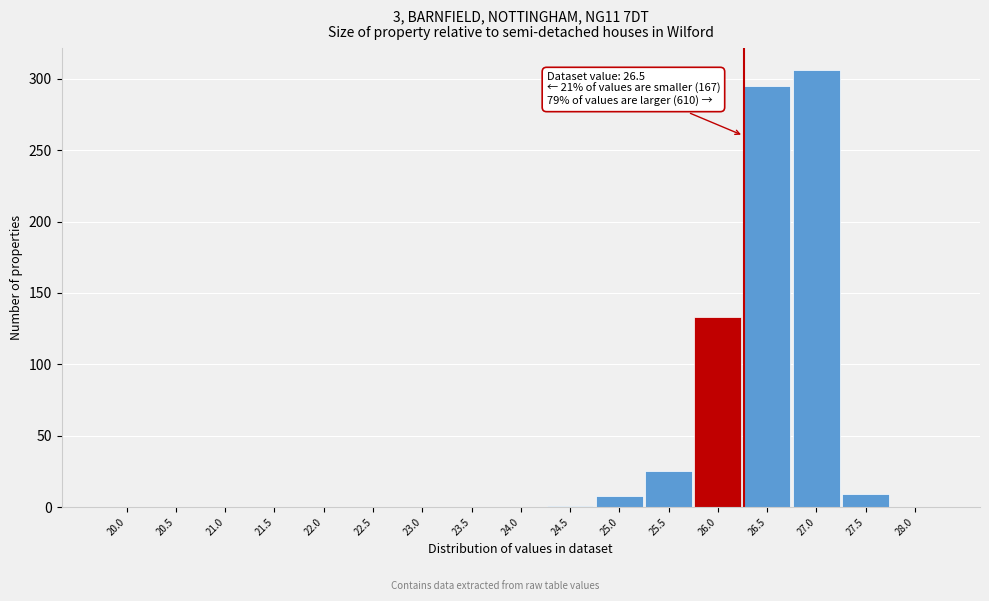

Is it true that the value at 26.5 is 63?

False